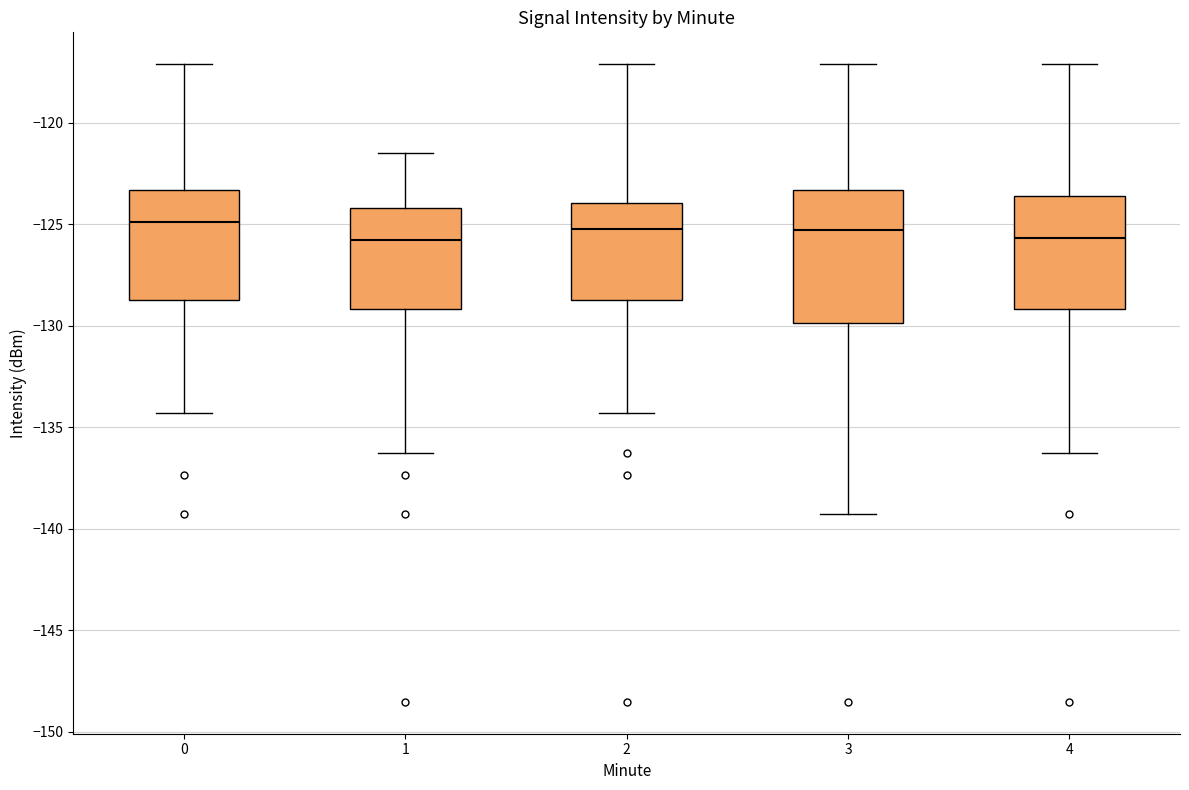

Reading left to right, transcribe this box plot: for each box, give where its median line is, the range the box spans, and where its two whiskers end, as read against the y-axis. The values are not printed on the chart, so give them approximately, as read against the axis.

0: median -125.0, box -128.5 to -123.5, whiskers -134.5 to -117.0
1: median -126.0, box -129.0 to -124.0, whiskers -136.5 to -121.5
2: median -125.5, box -128.5 to -124.0, whiskers -134.5 to -117.0
3: median -125.5, box -130.0 to -123.5, whiskers -139.5 to -117.0
4: median -125.5, box -129.0 to -123.5, whiskers -136.5 to -117.0